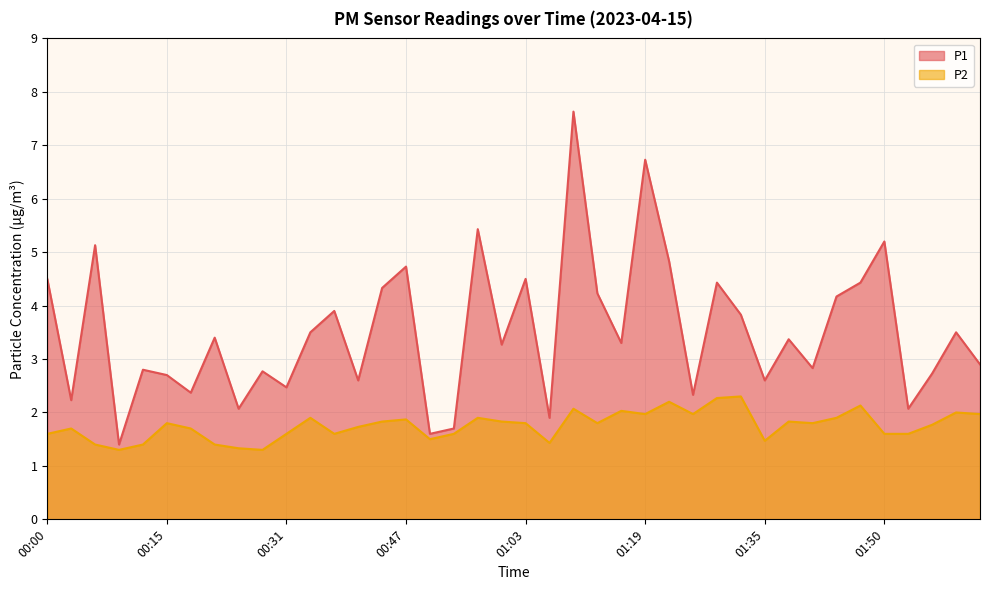

True or false: P1 and P2 intersect in this chart.

False